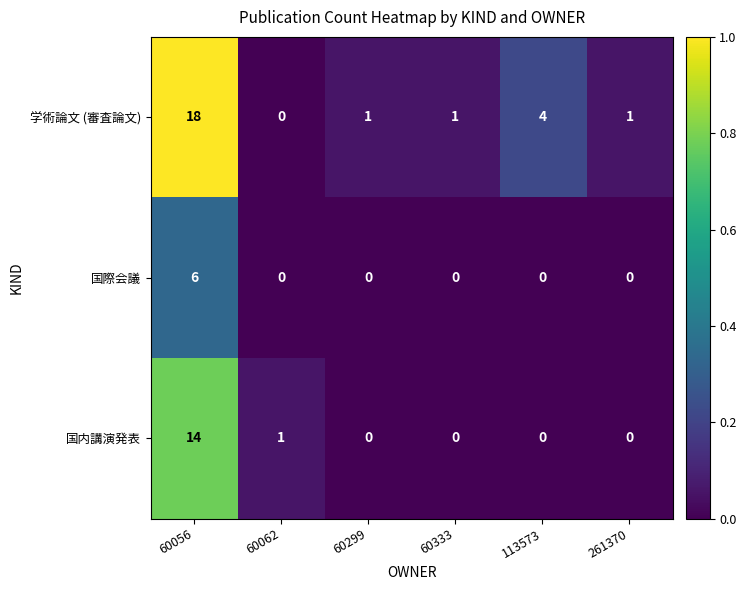

Which series changed the most between 60299 and 113573?

学術論文 (審査論文)